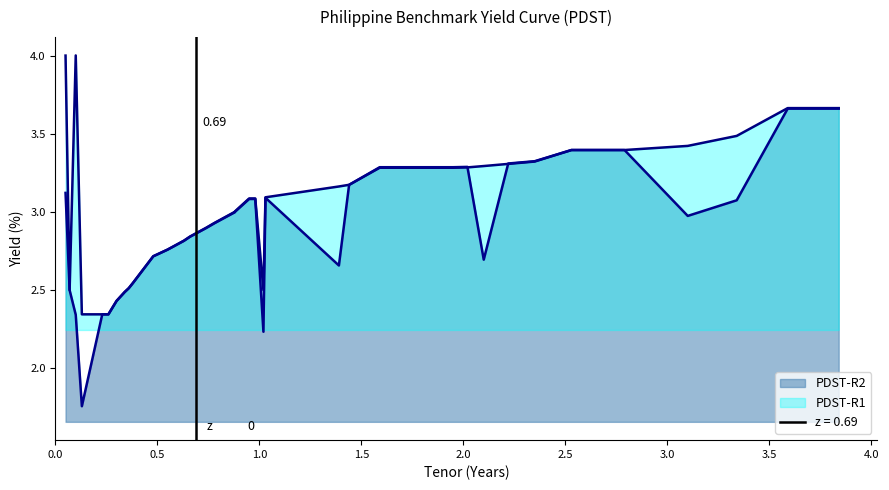

What is the average value of the PDST-R1 series?

3.0